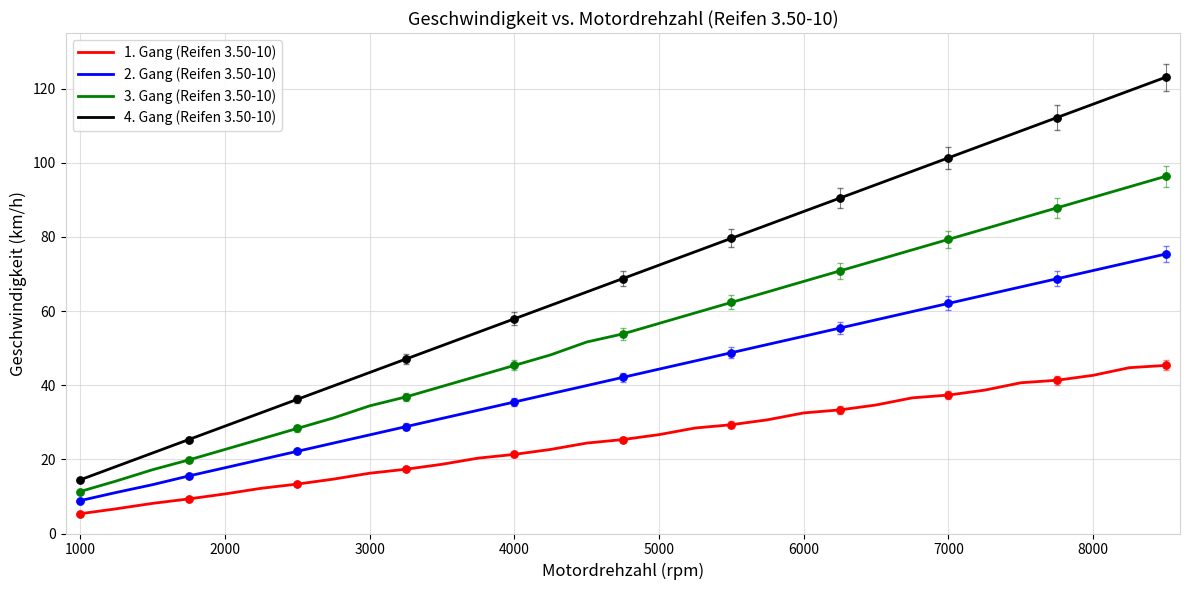

Which series has the widest spread of values?

4. Gang (Reifen 3.50-10)